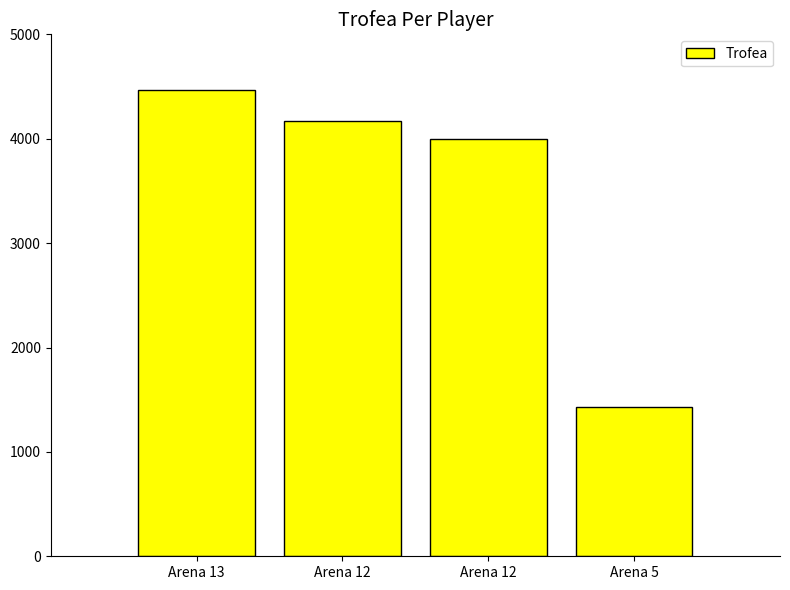

What is the value of the 1st bar from the left?

4463